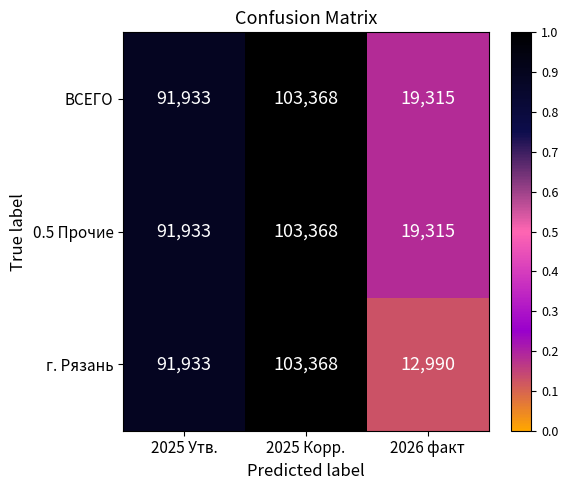

Which series has the largest range (max minus min)?

г. Рязань